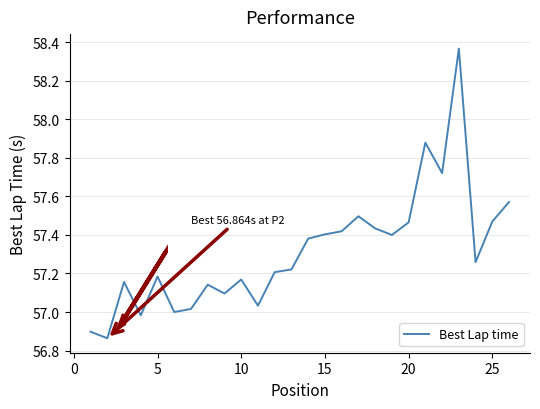

How many categories are shown in the chart?

26